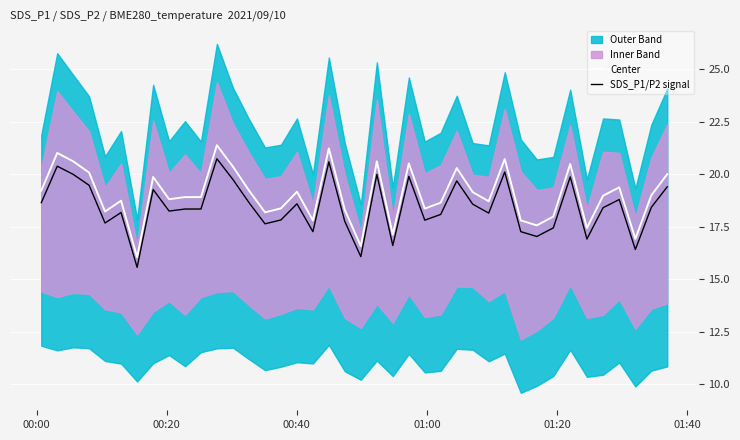

Reading left to right, list all the values displayed in this chart.

Center: 19.2	21.0	20.6	20.1	18.2	18.7	16.1	19.9	18.8	18.9	18.9	21.4	20.4	19.2	18.2	18.4	19.2	17.8	21.2	18.3	16.6	20.6	17.1	20.5	18.4	18.6	20.3	19.1	18.7	20.7	17.8	17.6	18.0	20.5	17.4	19.0	19.4	16.9	19.0	20.0
SDS_P1/P2 signal: 18.6	20.4	20.0	19.5	17.7	18.2	15.6	19.3	18.2	18.3	18.3	20.7	19.7	18.6	17.6	17.8	18.6	17.3	20.6	17.8	16.1	20.0	16.6	19.9	17.8	18.1	19.7	18.6	18.1	20.1	17.3	17.0	17.4	19.9	16.9	18.4	18.8	16.4	18.4	19.4